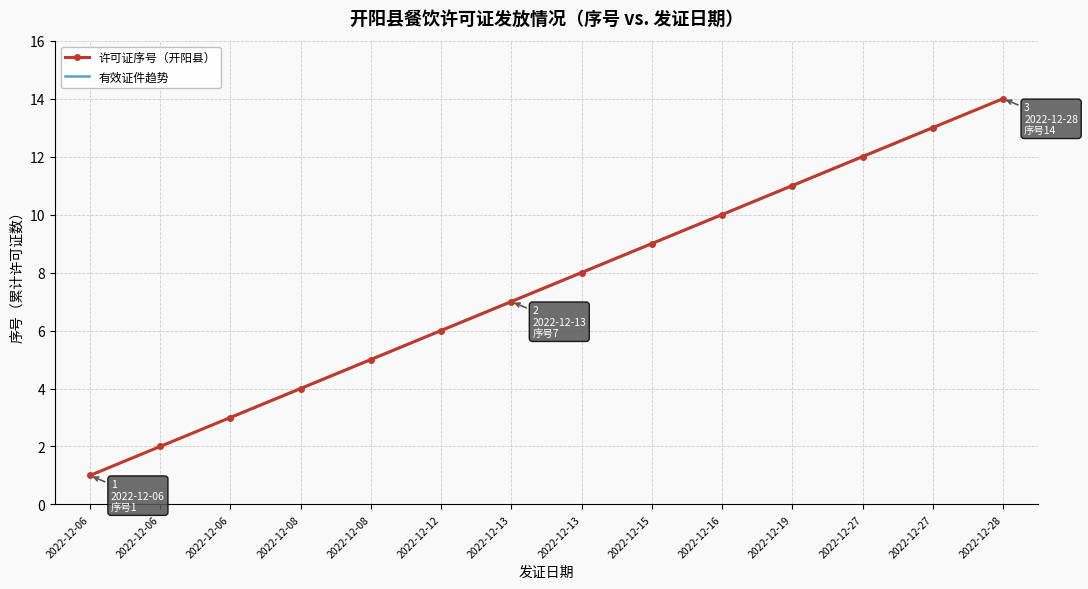

The chart shows a value of 17 at 2022-12-27. True or false?

False